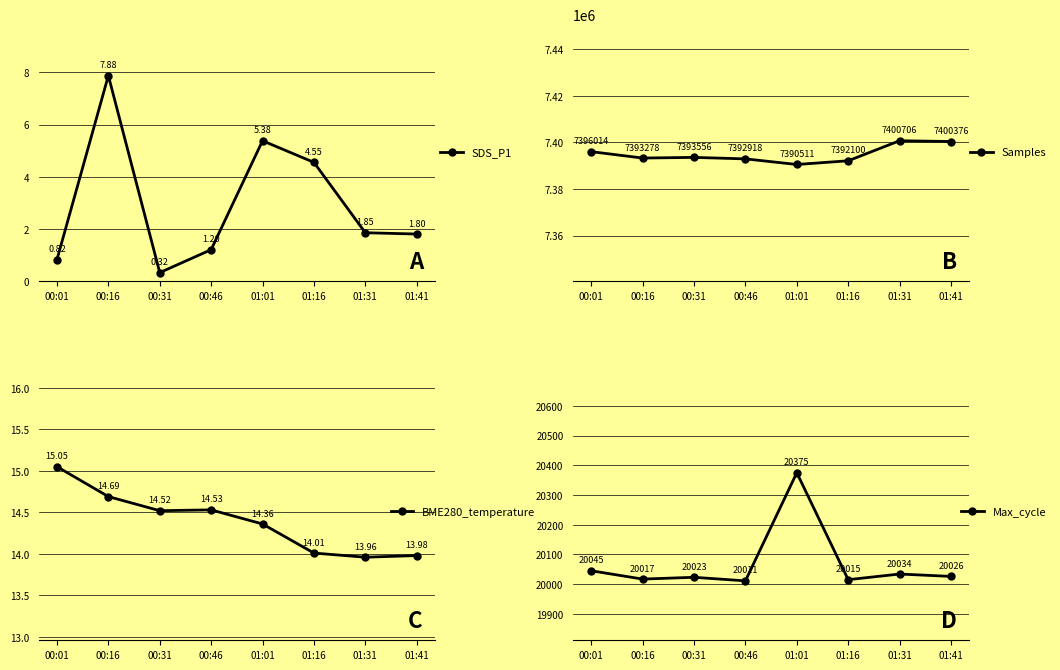

At how many categories does at least one series exceed 2669783?

8